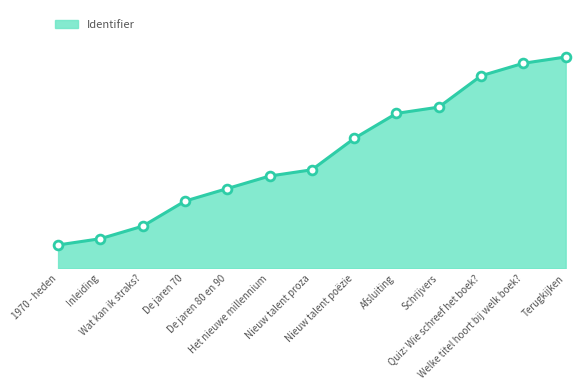

Which has a higher value, Welke titel hoort bij welk boek? or Terugkijken?

Terugkijken